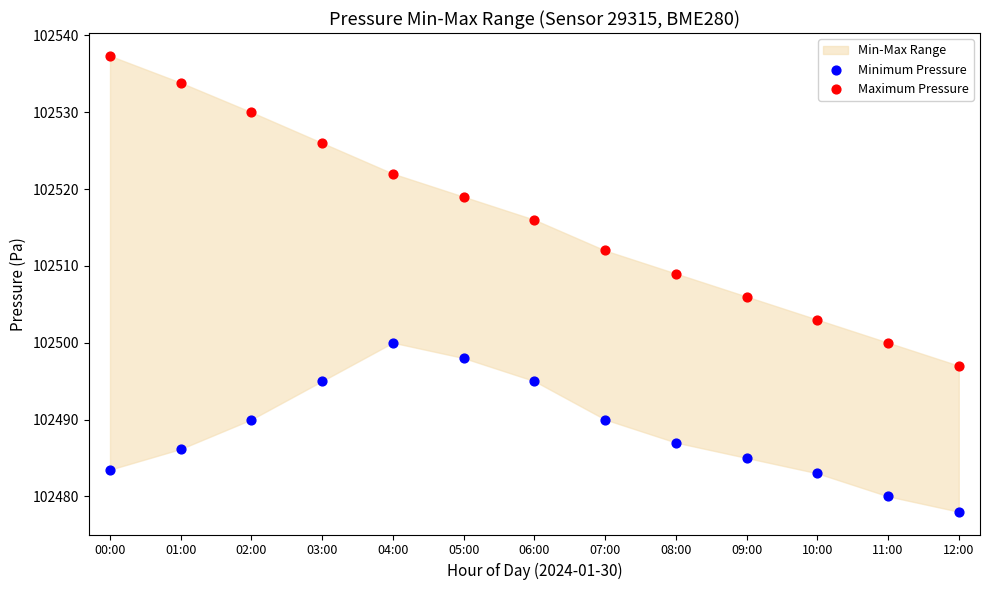

Across all series, what Y value is closest to 102507?

102506.0